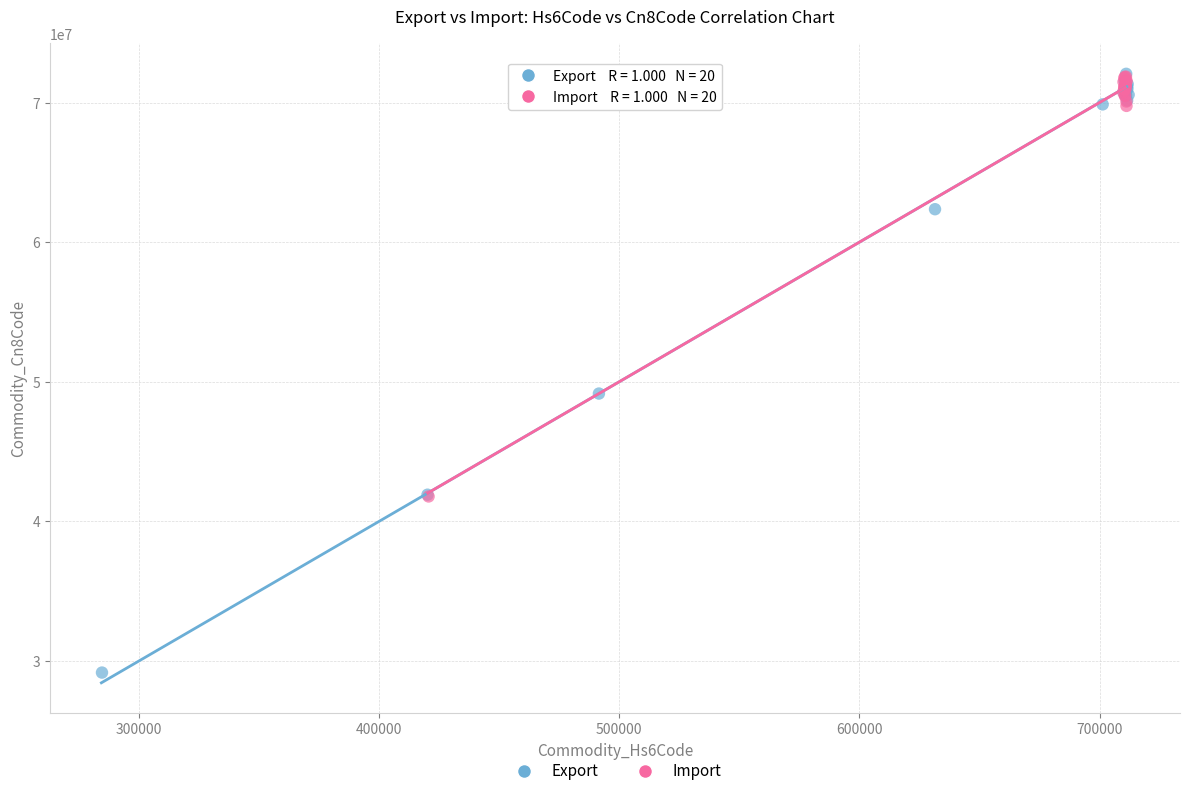

Which series has the largest Y range (max minus min)?

Export